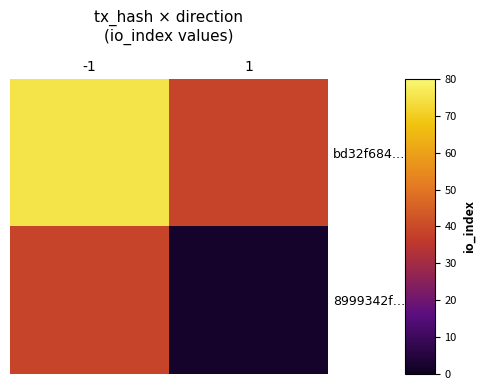

At which category is the sum across all series the highest?

-1